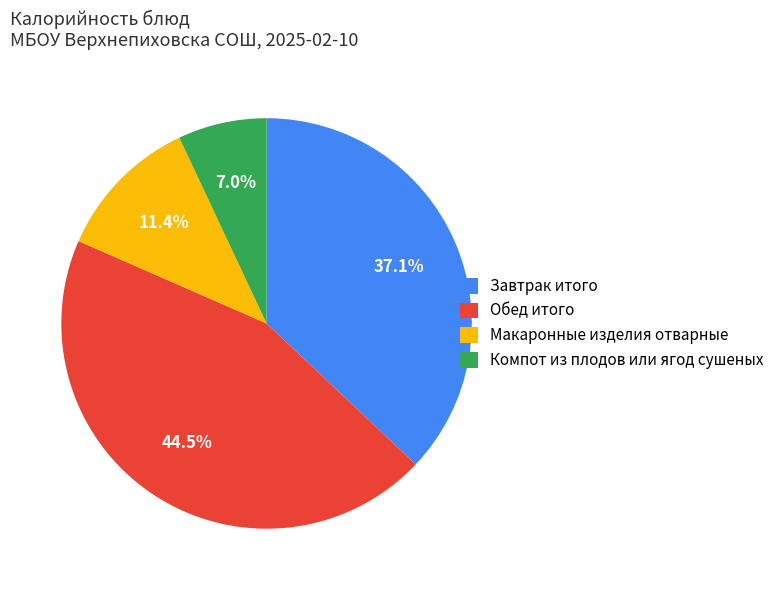

Rank the categories by value from highest to lowest.

Обед итого, Завтрак итого, Макаронные изделия отварные, Компот из плодов или ягод сушеных